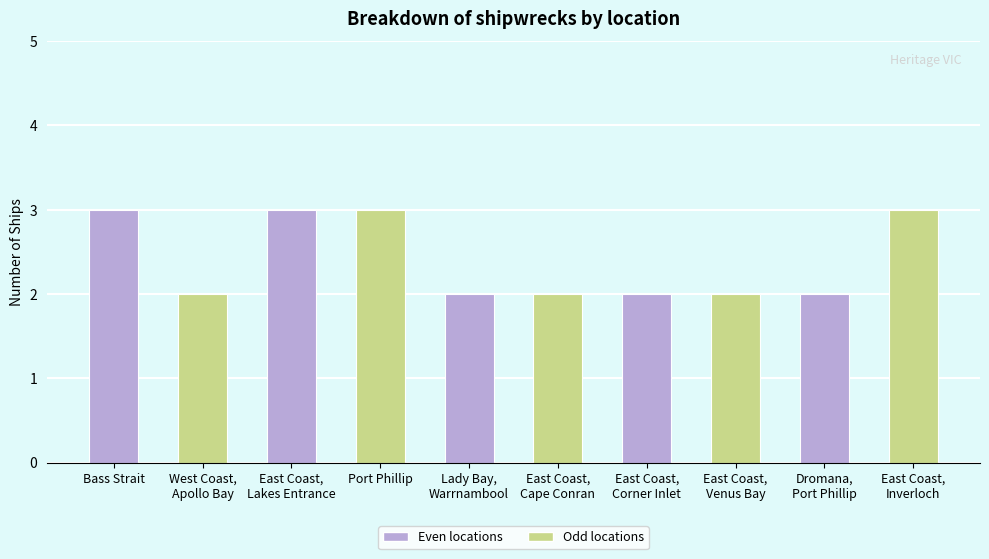

What is the value of the 8th bar from the left?

2